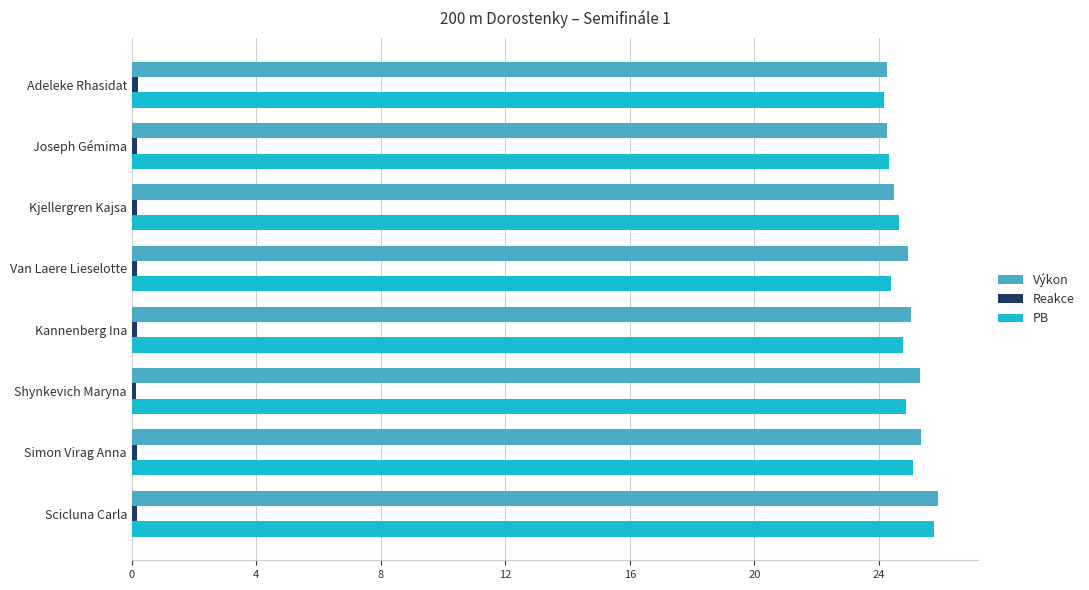

The value of Výkon at Shynkevich Maryna is 25.3. True or false?

True